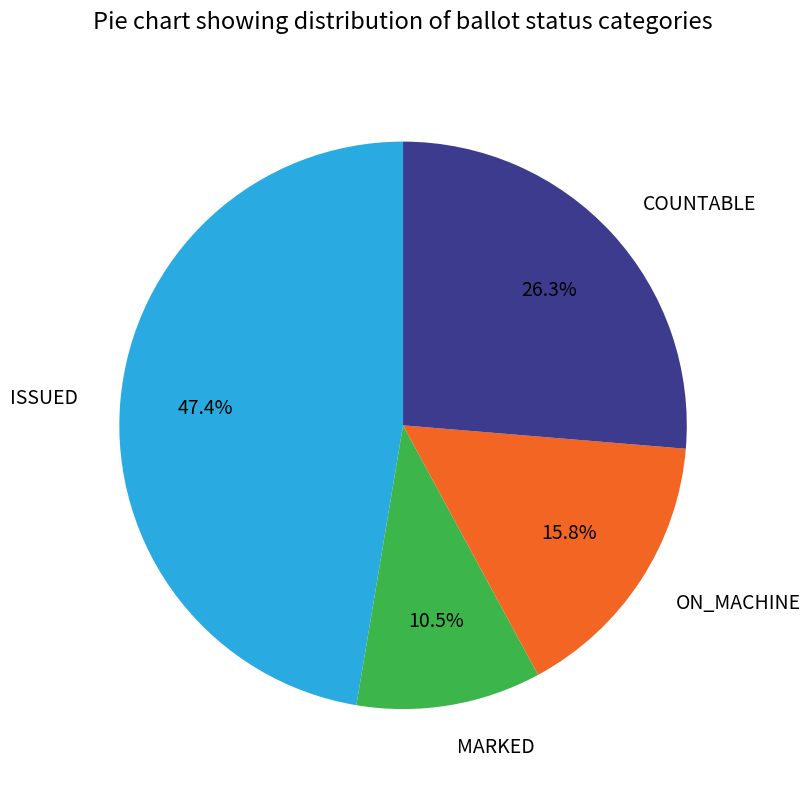

What percentage is the COUNTABLE slice, to the nearest percent?

26%